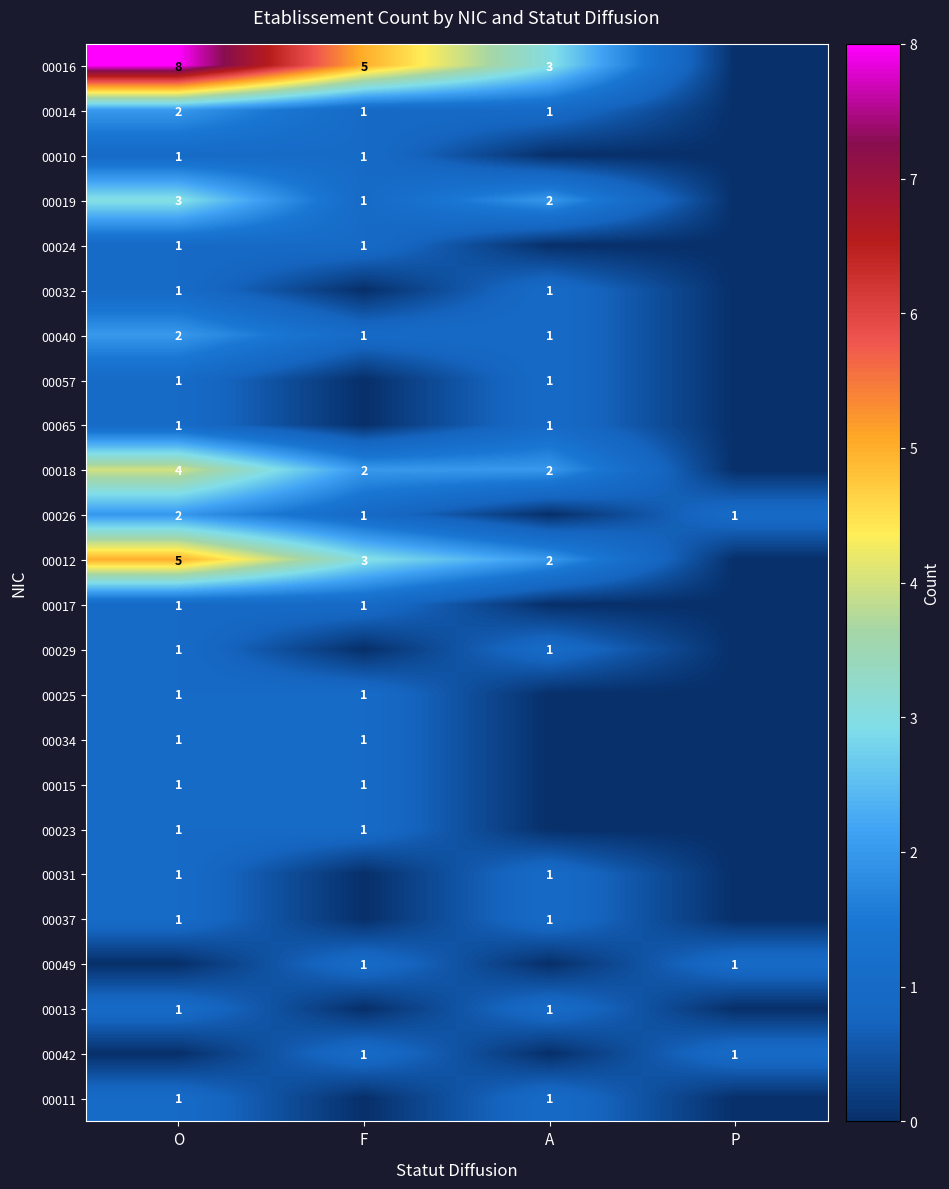

At how many categories does at least one series exceed 2?

3